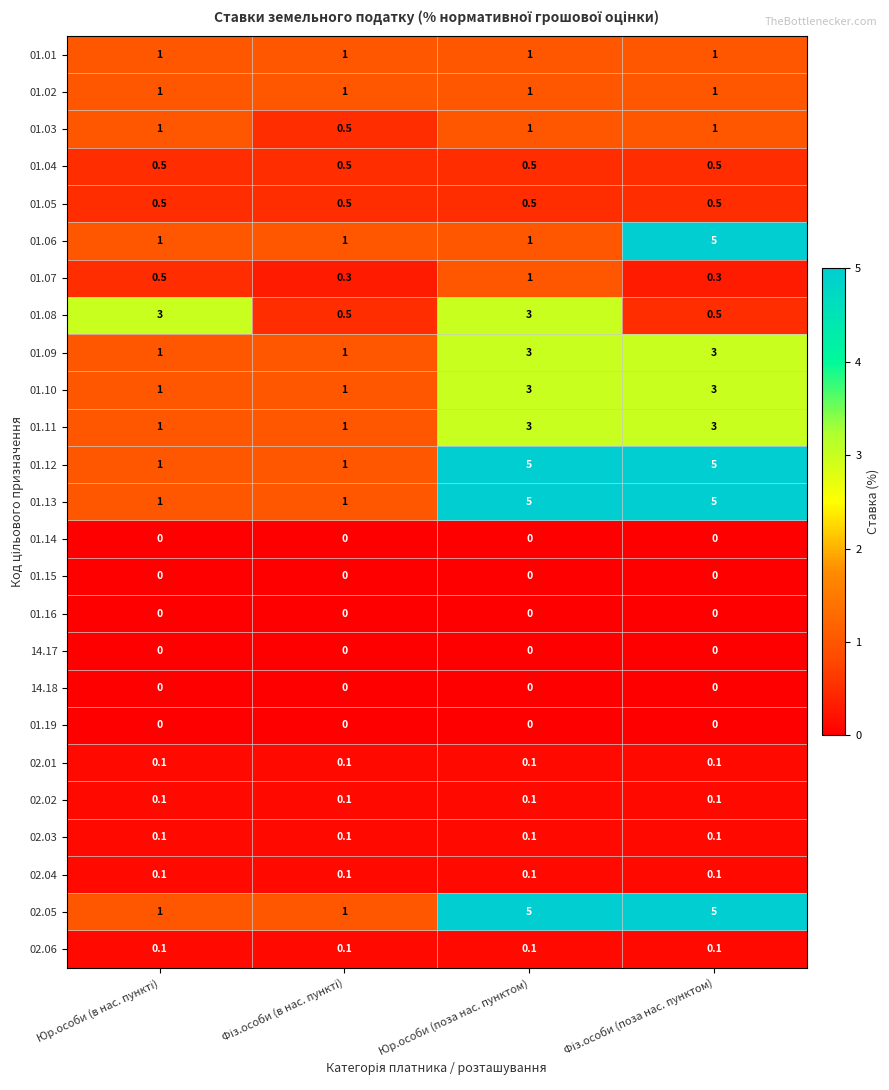

The 01.13 series shows 7.3 at Юр.особи (поза нас. пунктом). True or false?

False